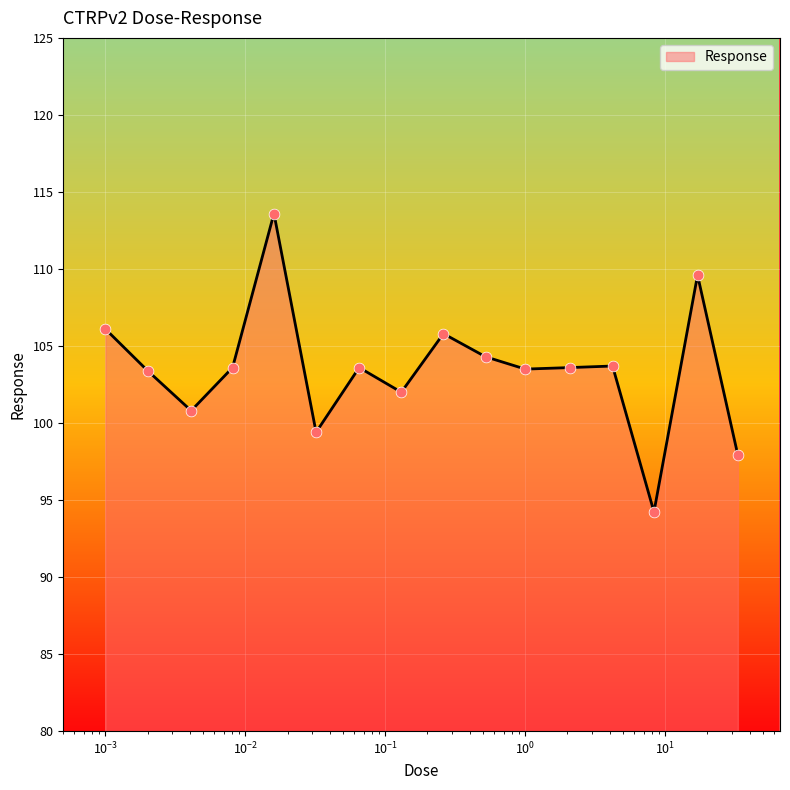

What is the difference between the maximum and minimum values?

19.4